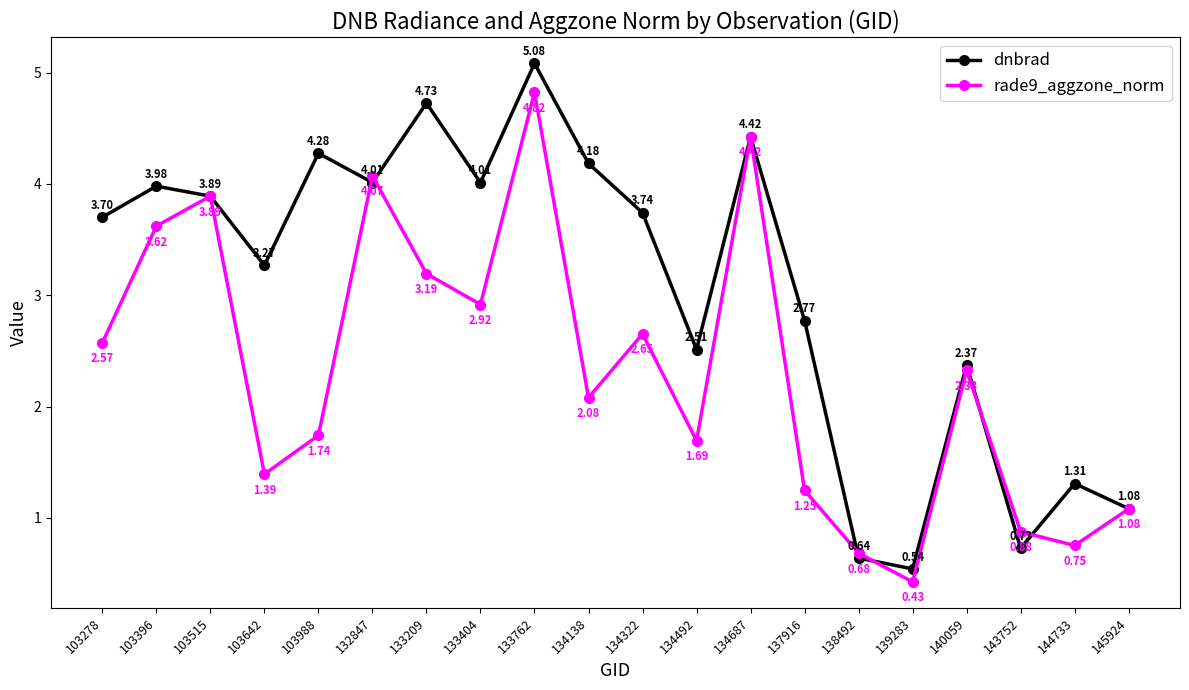

True or false: rade9_aggzone_norm has more than 0 interior local peaks.

True